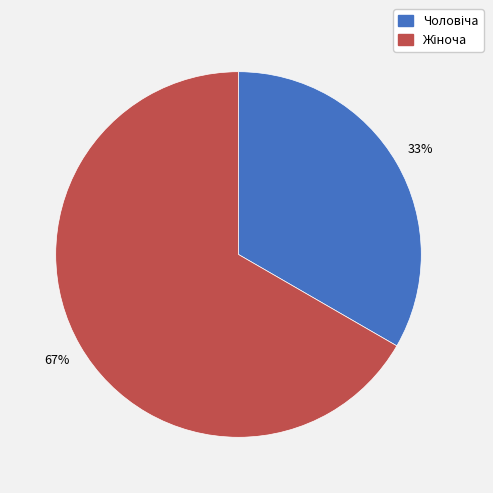

Is there a majority slice in this chart?

Yes